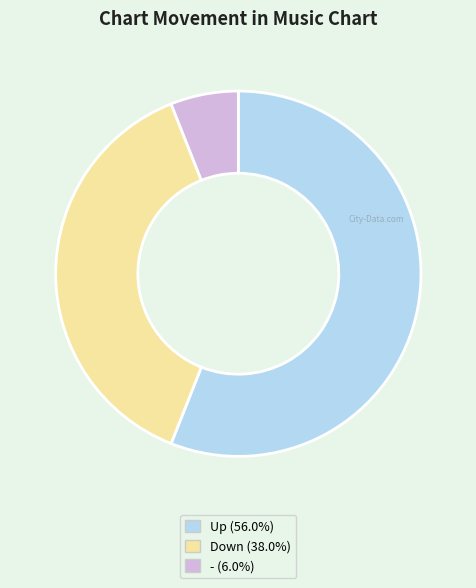

Does any single category account for the majority?

Yes